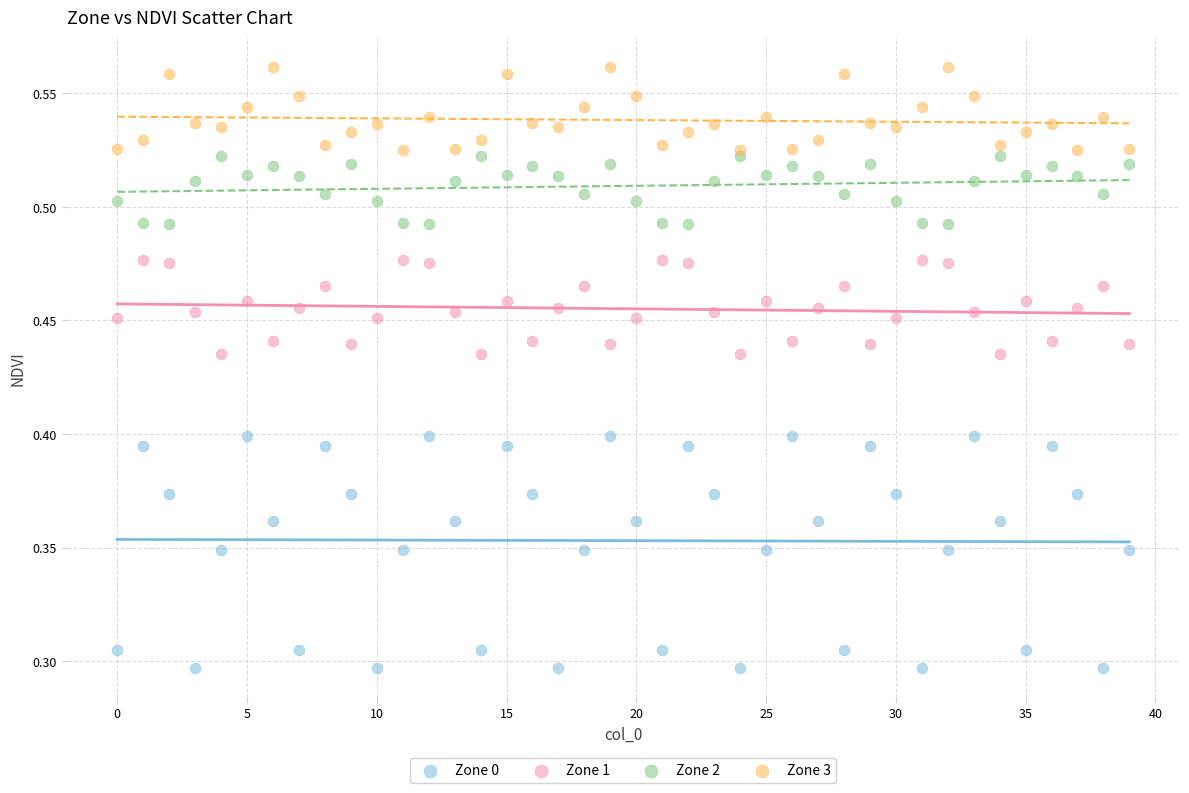

Which series contains the lowest Y value?

Zone 0